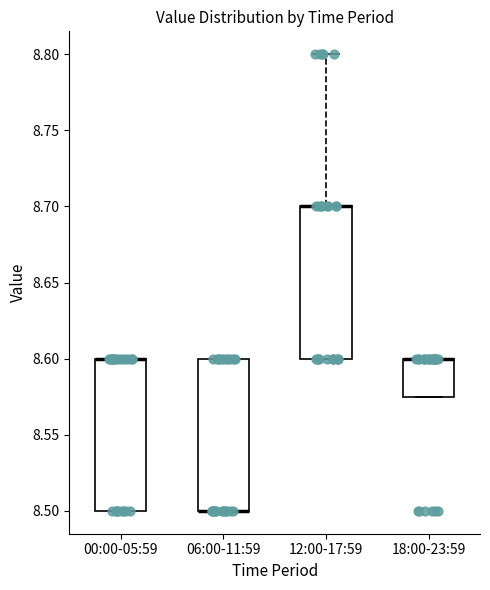

Reading left to right, transcribe this box plot: for each box, give where its median line is, the range the box spans, and where its two whiskers end, as read against the y-axis. The values are not printed on the chart, so give them approximately, as read against the axis.

00:00-05:59: median 8.600 (drawn on the box's upper edge), box 8.500 to 8.600, whiskers 8.500 to 8.600
06:00-11:59: median 8.500 (drawn on the box's lower edge), box 8.500 to 8.600, whiskers 8.500 to 8.600
12:00-17:59: median 8.700 (drawn on the box's upper edge), box 8.600 to 8.700, whiskers 8.600 to 8.800
18:00-23:59: median 8.600 (drawn on the box's upper edge), box 8.575 to 8.600, whiskers 8.575 to 8.600